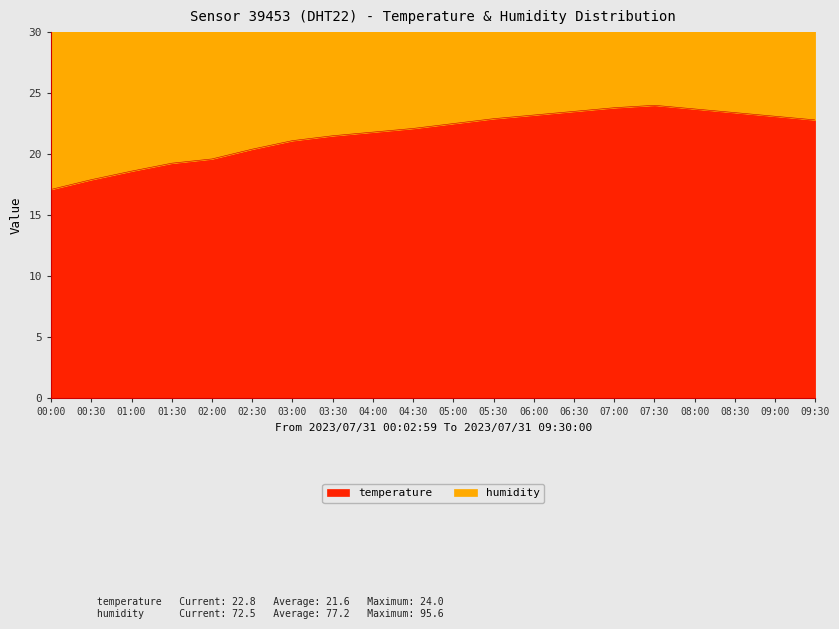

What is the greatest value displayed?

24.0